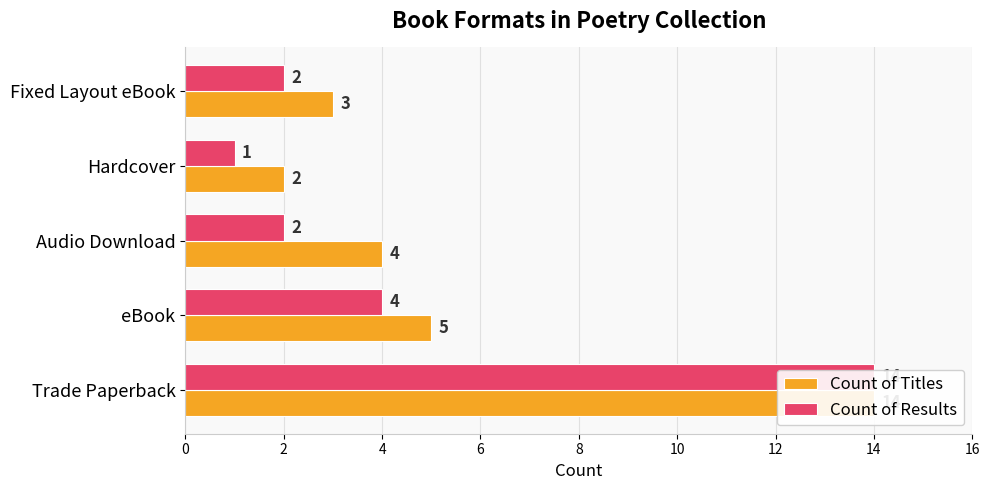

Reading left to right, list all the values displayed in this chart.

Count of Titles: 14	5	4	2	3
Count of Results: 14	4	2	1	2